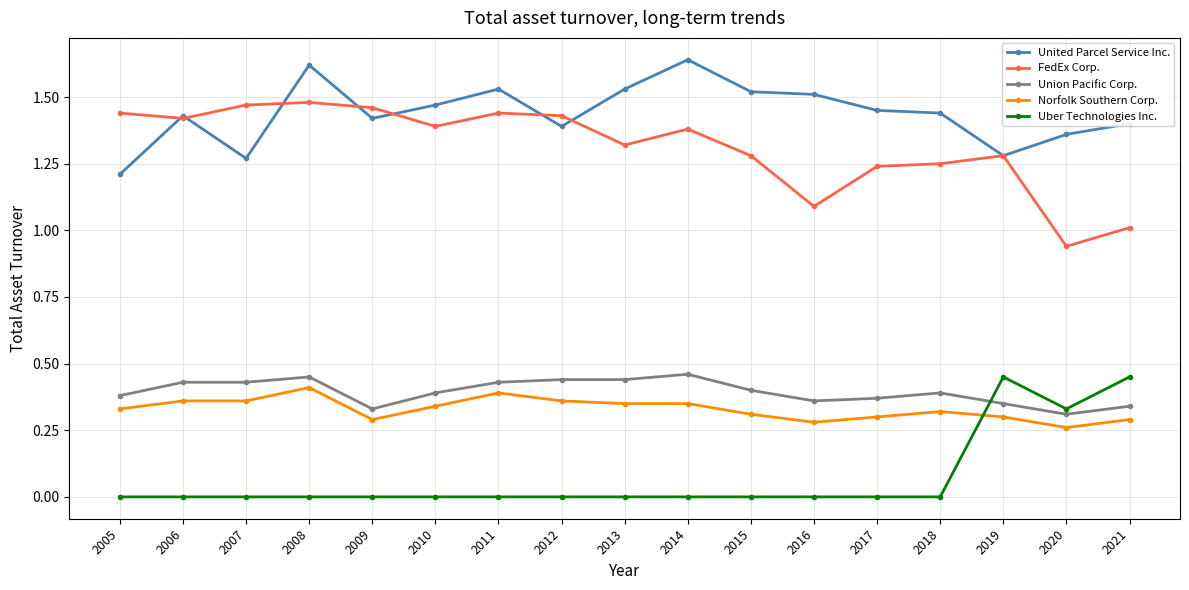

At how many categories does at least one series exceed 1?

17